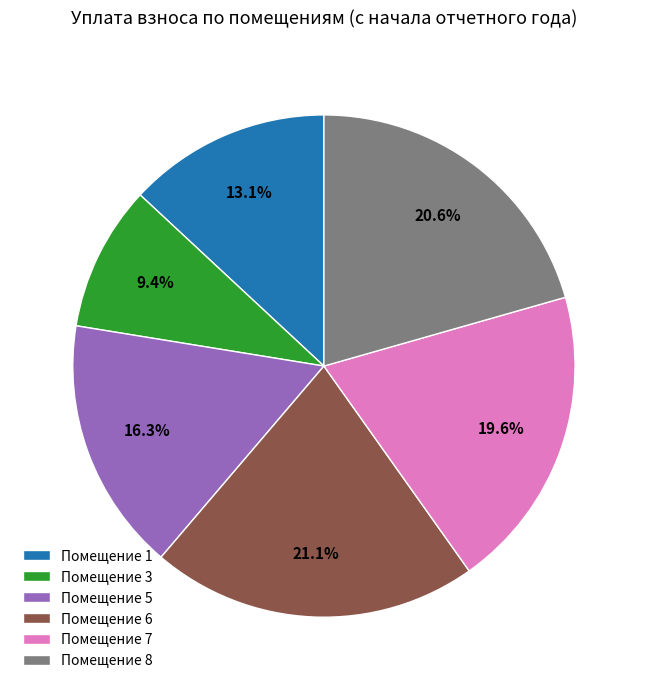

Does any single category account for the majority?

No